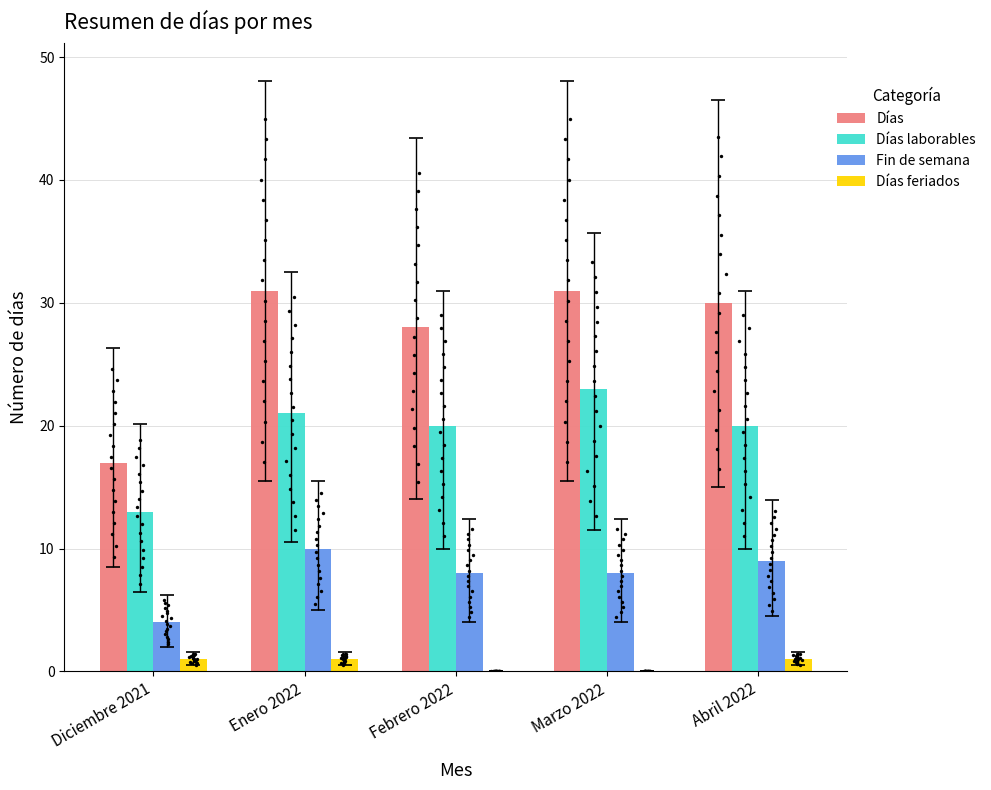

Which series has the largest total across all categories?

Días